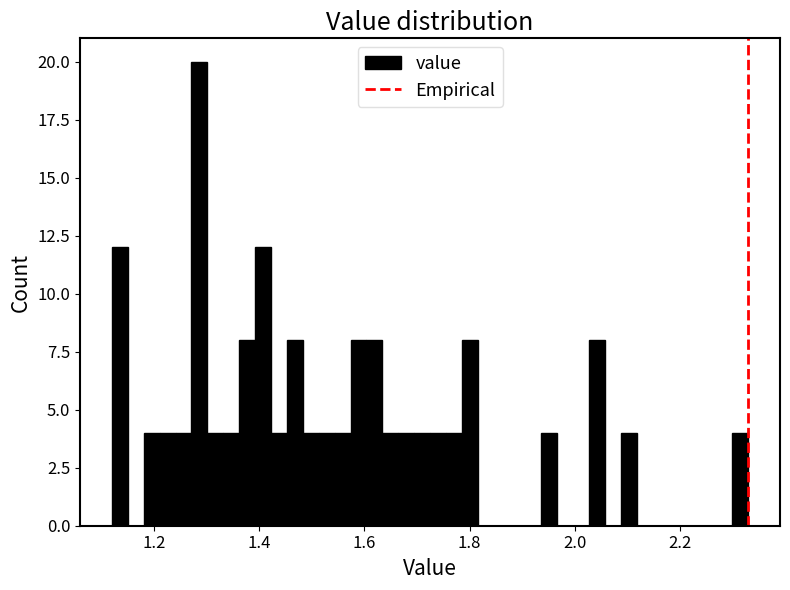

Around what value on the x-axis is the tallest bar? Give the approximate position of its centre, as read against the axis.

1.28